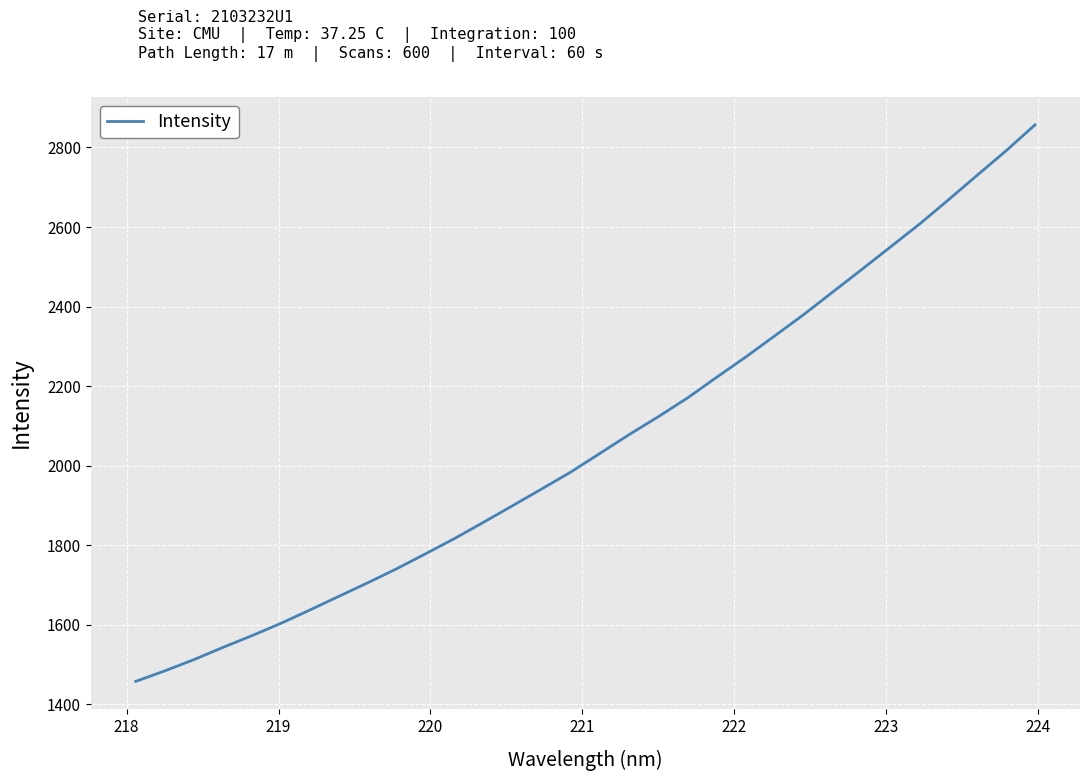

Does the chart display data point markers on the line(s)?

No